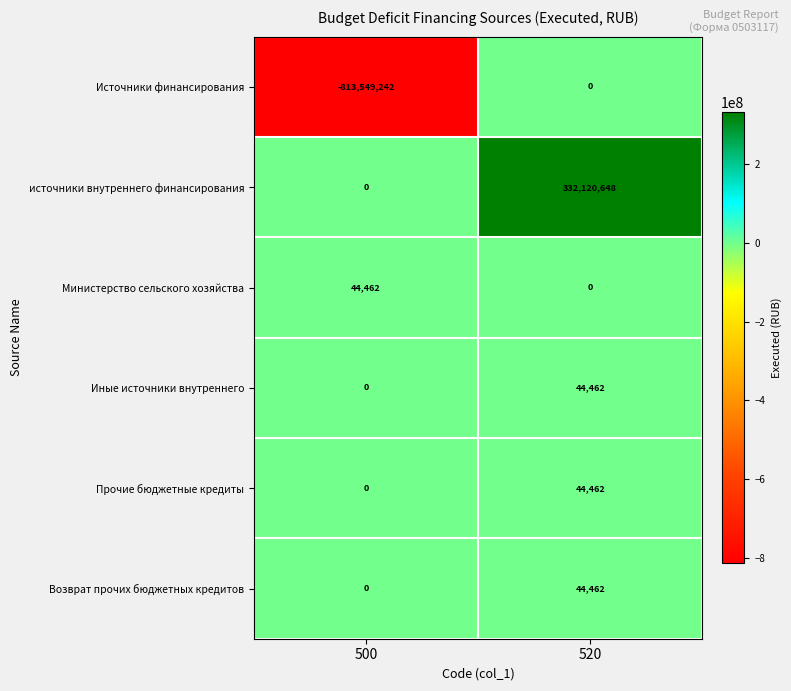

The value of Иные источники внутреннего at 520 is 44462. True or false?

True